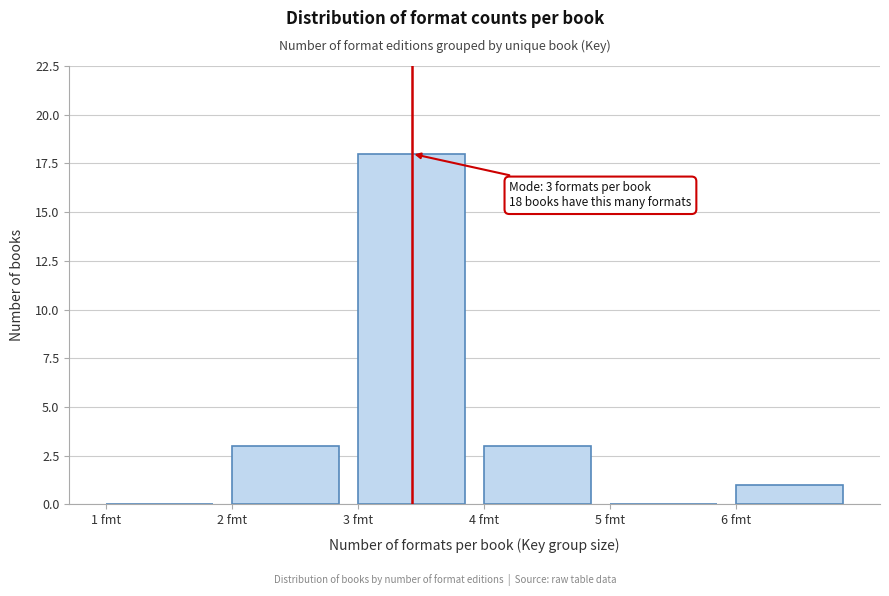

Which range on the x-axis has the tallest bar?

3 to 4